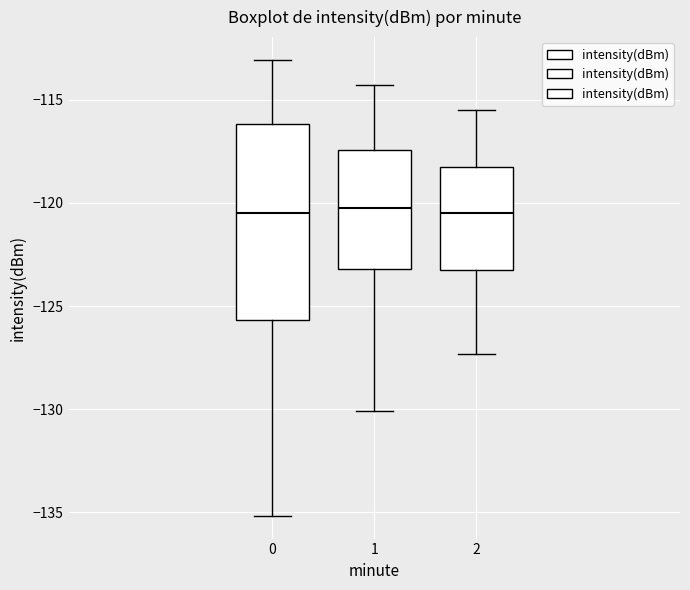

Where is the lower edge of the box at x = 1 on the y-axis? The values are not printed on the chart, so give them approximately, as read against the axis.

-123.0